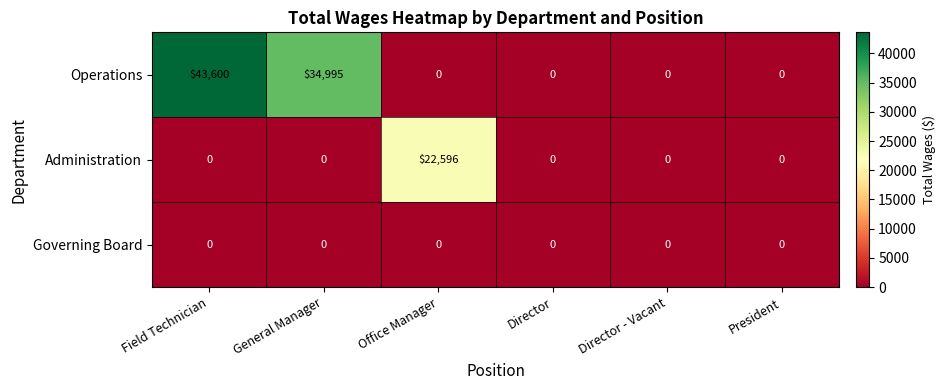

Reading left to right, extract all data points from this chart.

Operations: Field Technician=43600	General Manager=34995	Office Manager=0	Director=0	Director - Vacant=0	President=0
Administration: Field Technician=0	General Manager=0	Office Manager=22596	Director=0	Director - Vacant=0	President=0
Governing Board: Field Technician=0	General Manager=0	Office Manager=0	Director=0	Director - Vacant=0	President=0